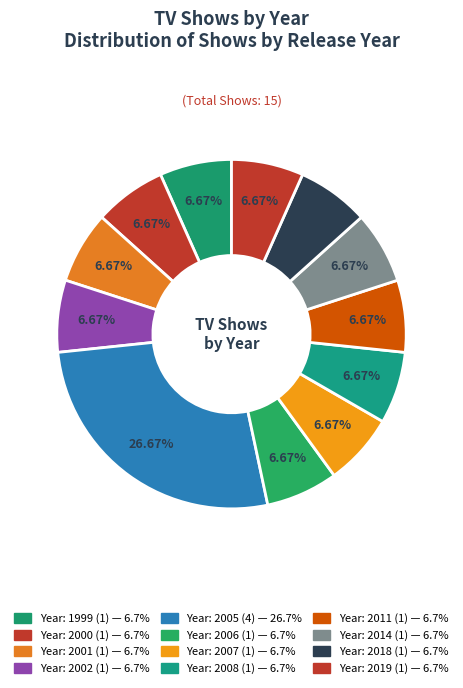

Which category has the biggest portion of the pie?

2005